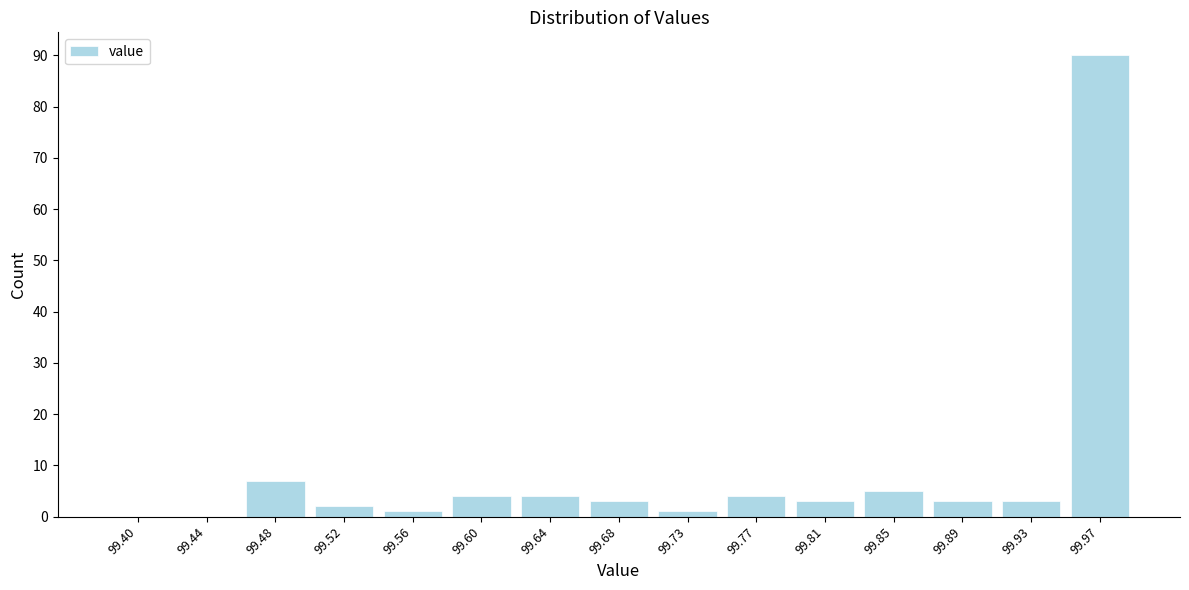

Reading left to right, list all the values displayed in this chart.

99.40=0	99.44=0	99.48=7	99.52=2	99.56=1	99.60=4	99.64=4	99.68=3	99.73=1	99.77=4	99.81=3	99.85=5	99.89=3	99.93=3	99.97=90